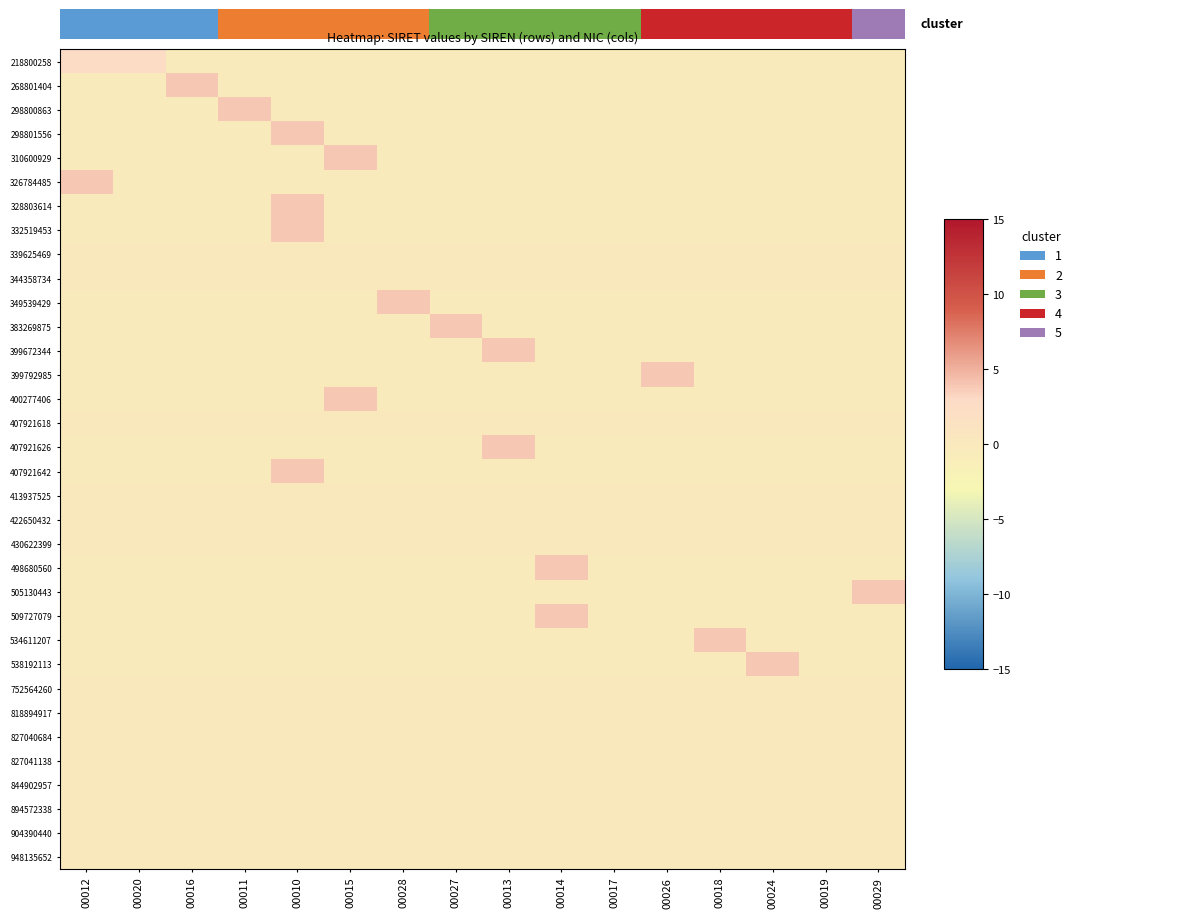

How many data points does each series have?

16